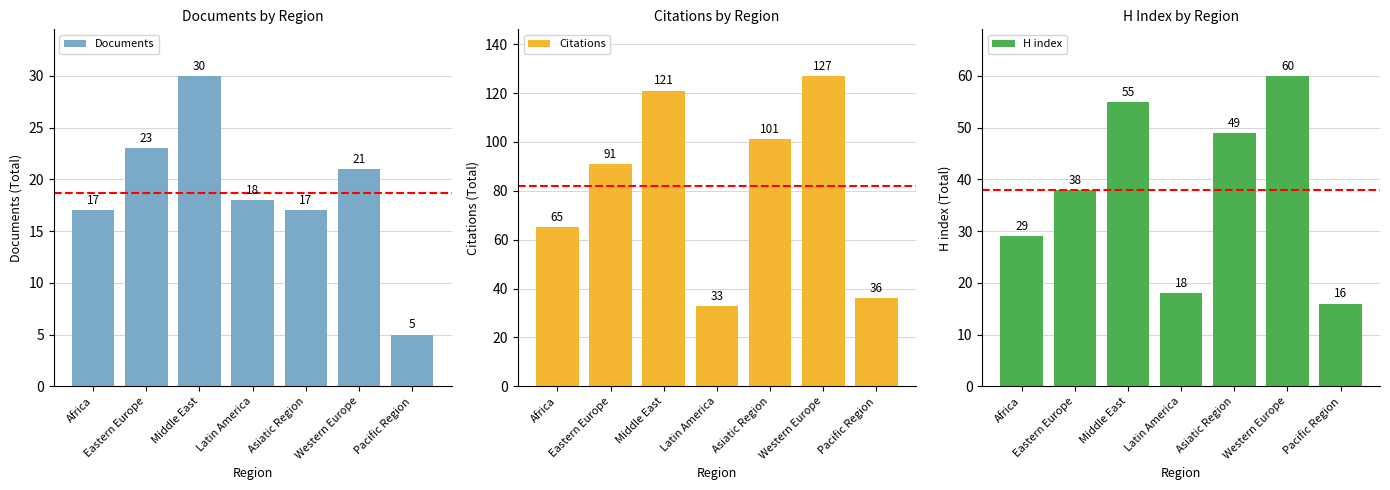

Reading right to left, extract all data points from this chart.

Documents: Pacific Region=5	Western Europe=21	Asiatic Region=17	Latin America=18	Middle East=30	Eastern Europe=23	Africa=17
Citations: Pacific Region=36	Western Europe=127	Asiatic Region=101	Latin America=33	Middle East=121	Eastern Europe=91	Africa=65
H index: Pacific Region=16	Western Europe=60	Asiatic Region=49	Latin America=18	Middle East=55	Eastern Europe=38	Africa=29